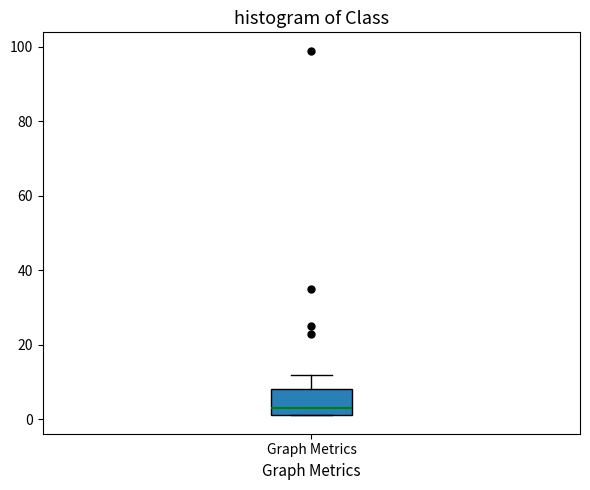

Transcribe this box plot: give where the median line is, the range the box spans, and where the two whiskers end, as read against the y-axis. The values are not printed on the chart, so give them approximately, as read against the axis.

median 4, box 2 to 8, whiskers 2 to 12